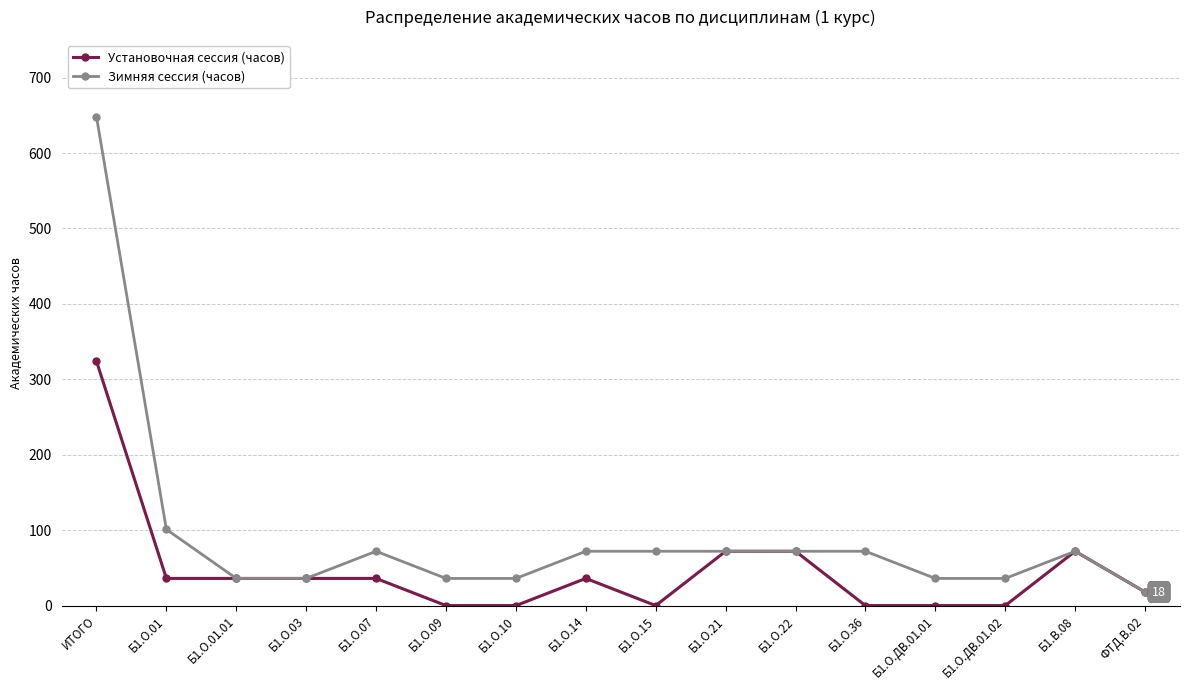

What is the total value across all series at ИТОГО?

972